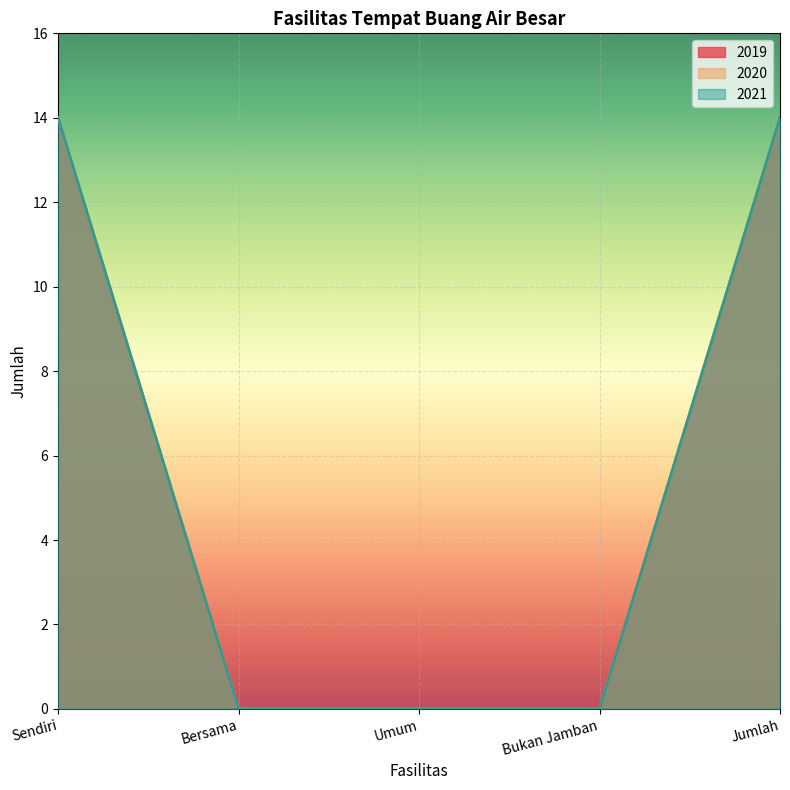

What is the greatest value displayed?

14